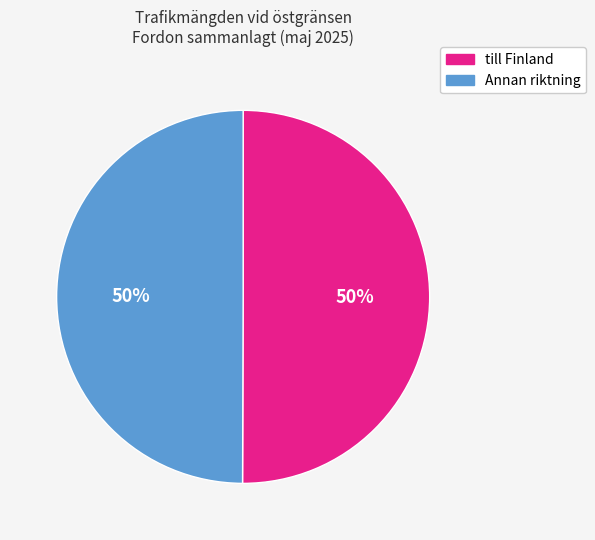

To the nearest percent, what is the average slice percentage?

50%